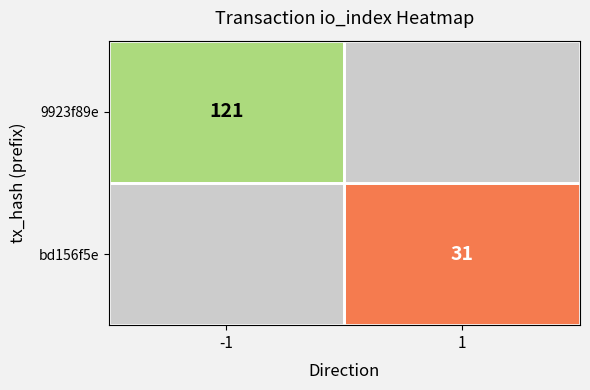

The value of 9923f89e at -1 is 51.1. True or false?

False